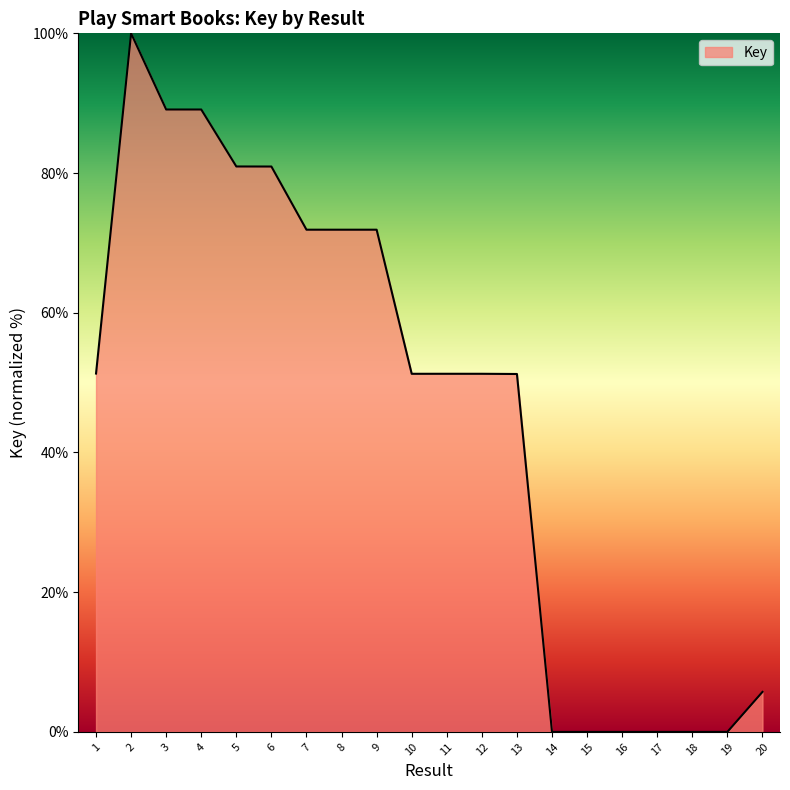

What is the approximate value at 20?

5.7